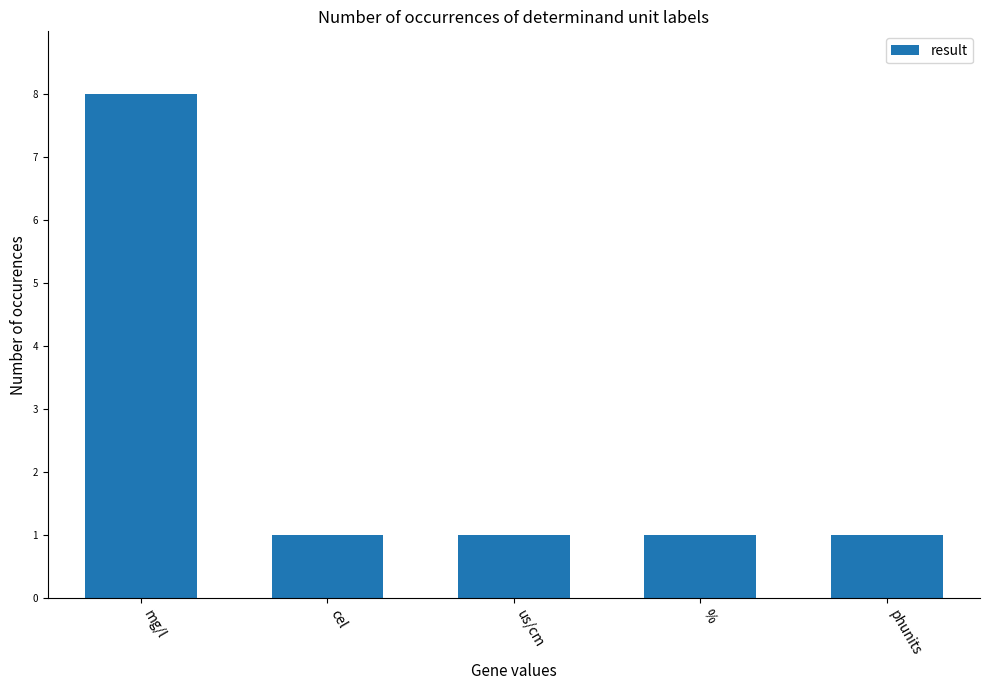

What is the value of the 5th bar from the left?

1